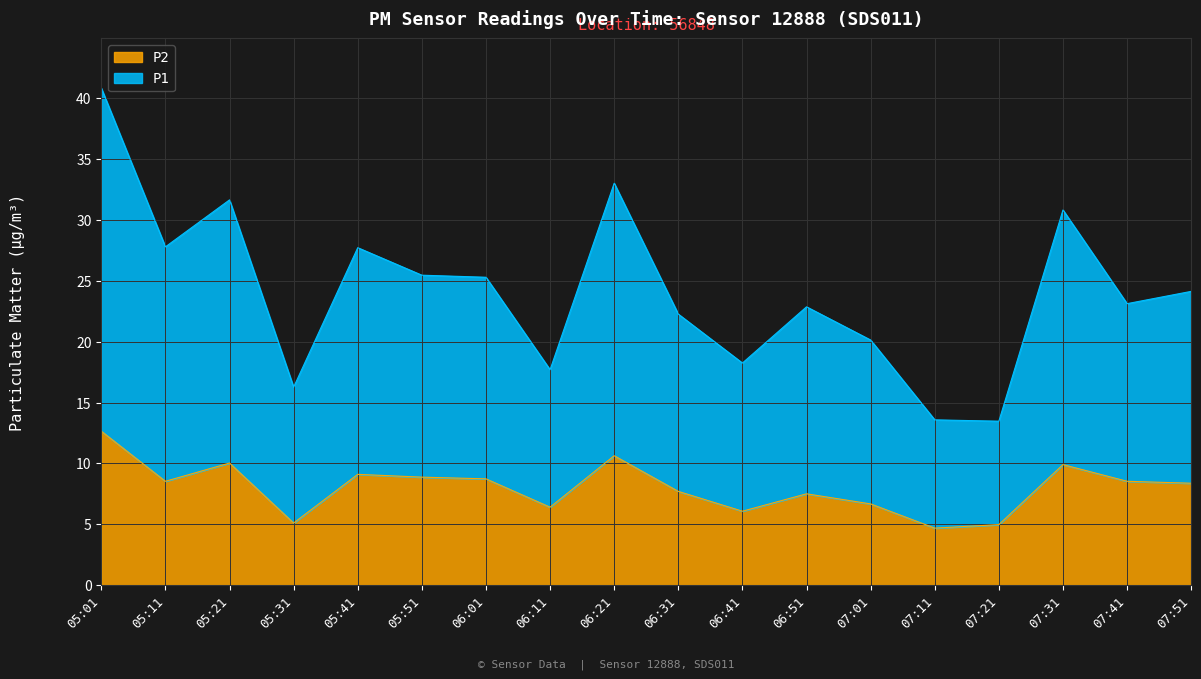

Reading left to right, what are all the values shown in this chart?

P1: 05:01=40.9	05:11=27.8	05:21=31.7	05:31=16.3	05:41=27.7	05:51=25.5	06:01=25.3	06:11=17.7	06:21=33.0	06:31=22.3	06:41=18.2	06:51=22.9	07:01=20.1	07:11=13.6	07:21=13.5	07:31=30.8	07:41=23.1	07:51=24.1
P2: 05:01=12.7	05:11=8.5	05:21=10.0	05:31=5.1	05:41=9.1	05:51=8.9	06:01=8.7	06:11=6.4	06:21=10.6	06:31=7.7	06:41=6.1	06:51=7.5	07:01=6.7	07:11=4.7	07:21=5.0	07:31=9.9	07:41=8.5	07:51=8.4